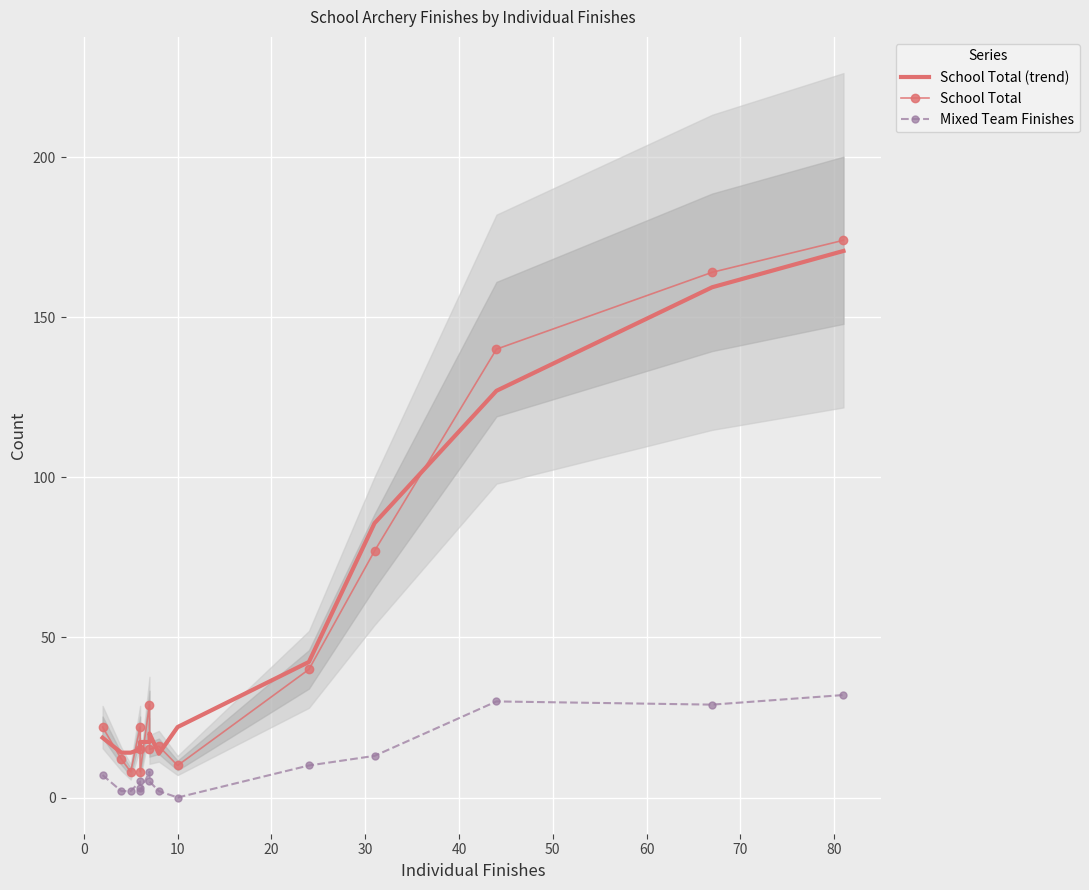

True or false: Mixed Team Finishes has more than 0 interior local peaks.

True